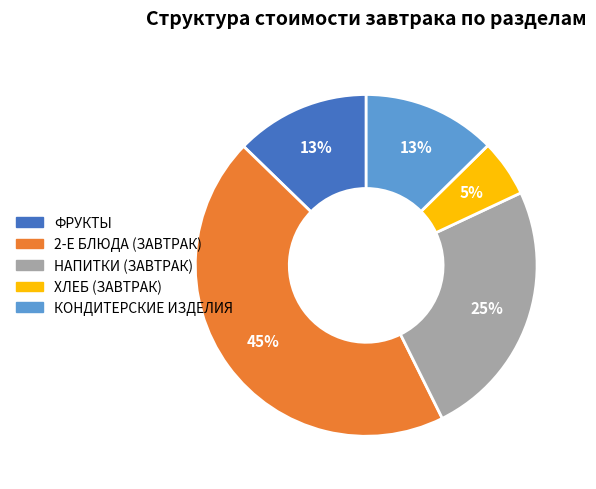

What is the ratio of the value at КОНДИТЕРСКИЕ ИЗДЕЛИЯ to the value at 2-Е БЛЮДА (ЗАВТРАК)?

0.3